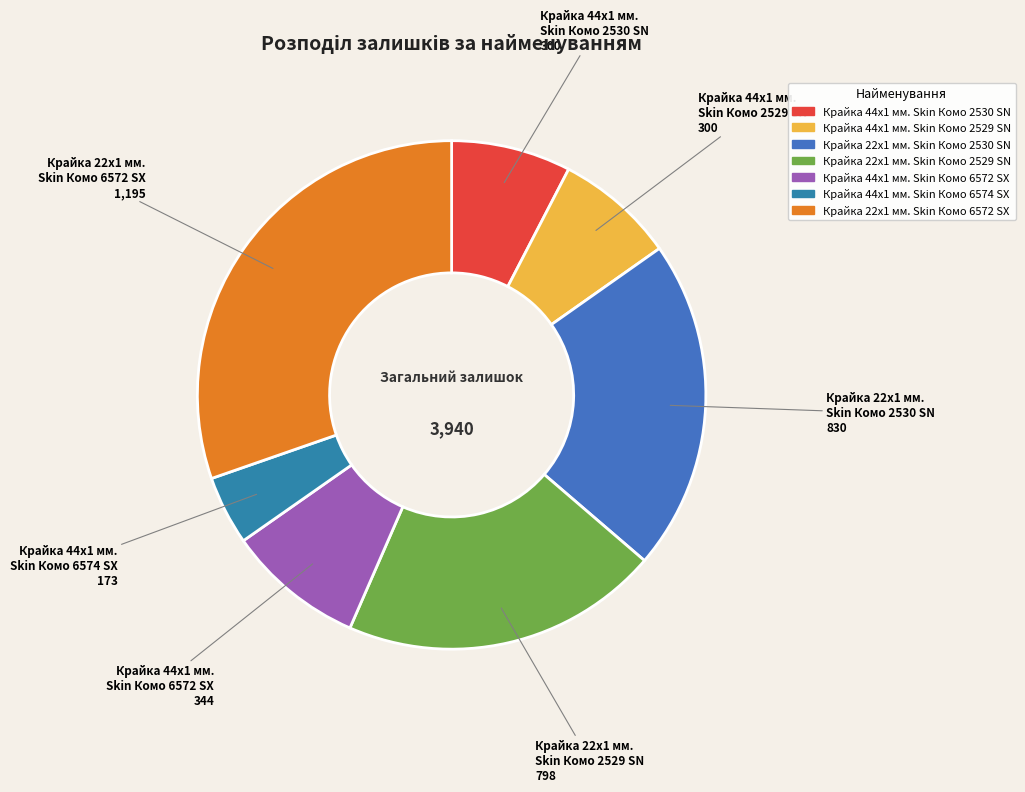

Between Крайка 44x1 мм. Skin Комо 6572 SX and Крайка 44x1 мм. Skin Комо 2529 SN, which is larger?

Крайка 44x1 мм. Skin Комо 6572 SX